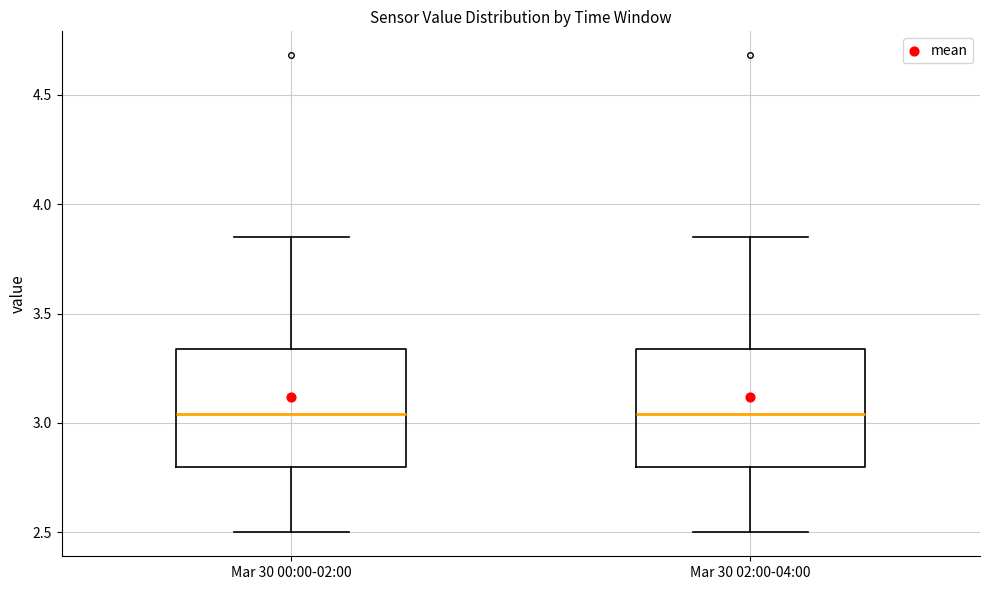

Reading left to right, transcribe this box plot: for each box, give where its median line is, the range the box spans, and where its two whiskers end, as read against the y-axis. The values are not printed on the chart, so give them approximately, as read against the axis.

Mar 30 00:00-02:00: median 3.05, box 2.80 to 3.35, whiskers 2.50 to 3.85
Mar 30 02:00-04:00: median 3.05, box 2.80 to 3.35, whiskers 2.50 to 3.85